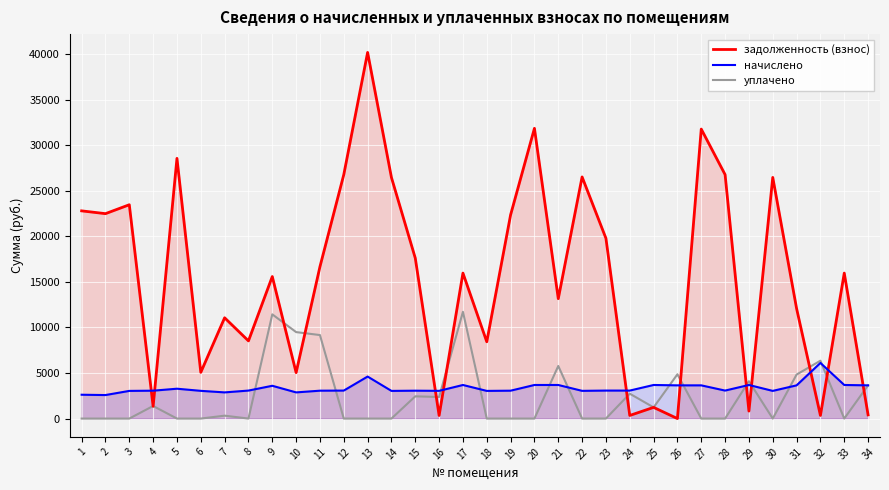

In задолженность (взнос), how many points are lower than both neighbors (excluding endpoints)?

12